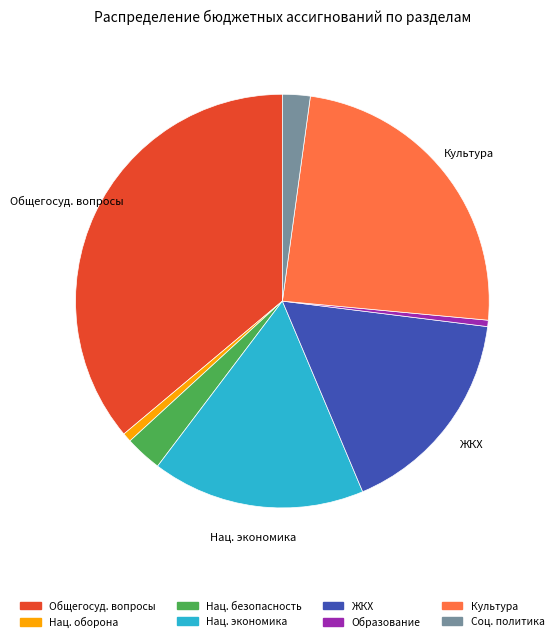

Is there a majority slice in this chart?

No